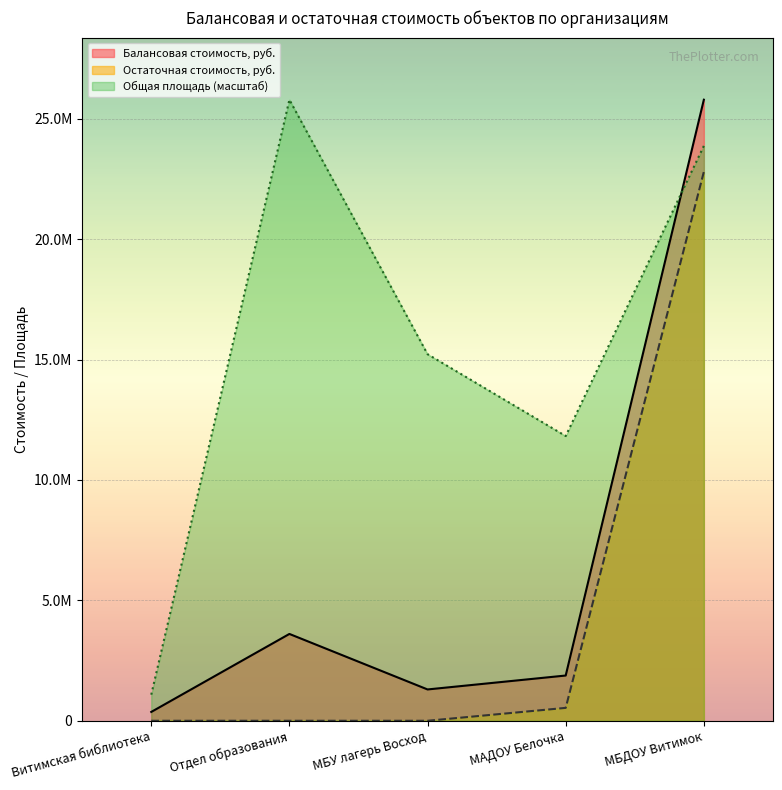

The value of Общая площадь at Витимская библиотека is 1549359.3. True or false?

False